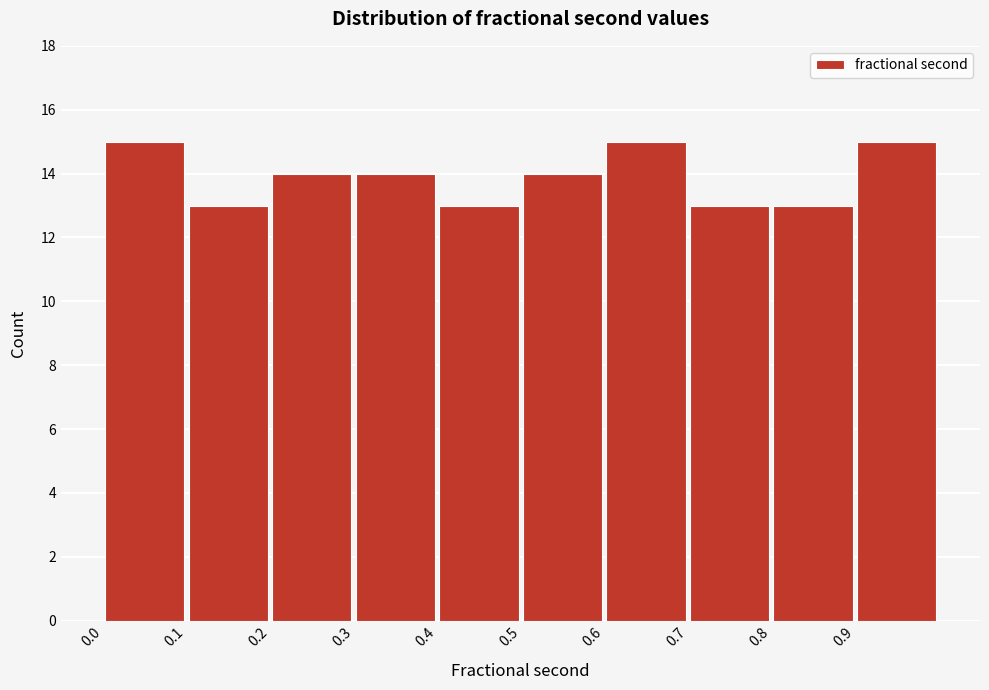

What is the height of the bar covering 0.3 to 0.4 on the x-axis? The values are not printed on the chart, so give them approximately, as read against the axis.

14